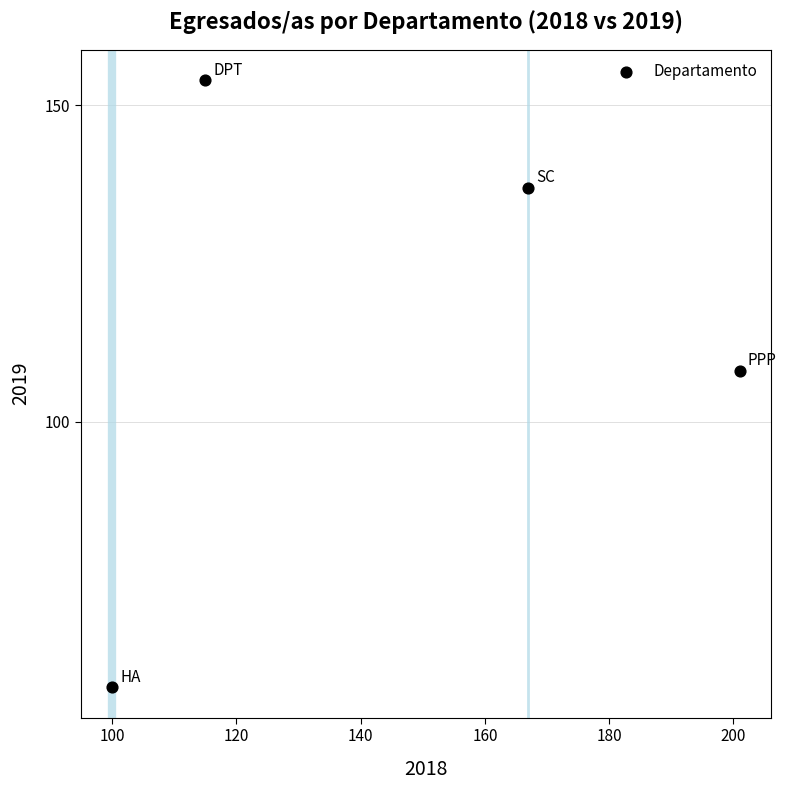

What is the average X value?

146